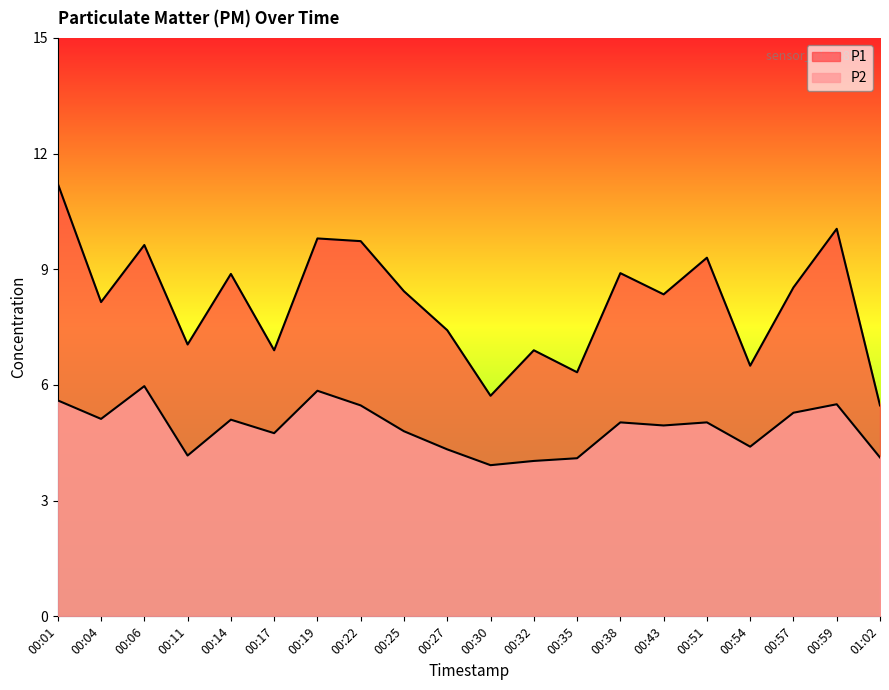

What is the label of the 3rd point from the right?

00:57